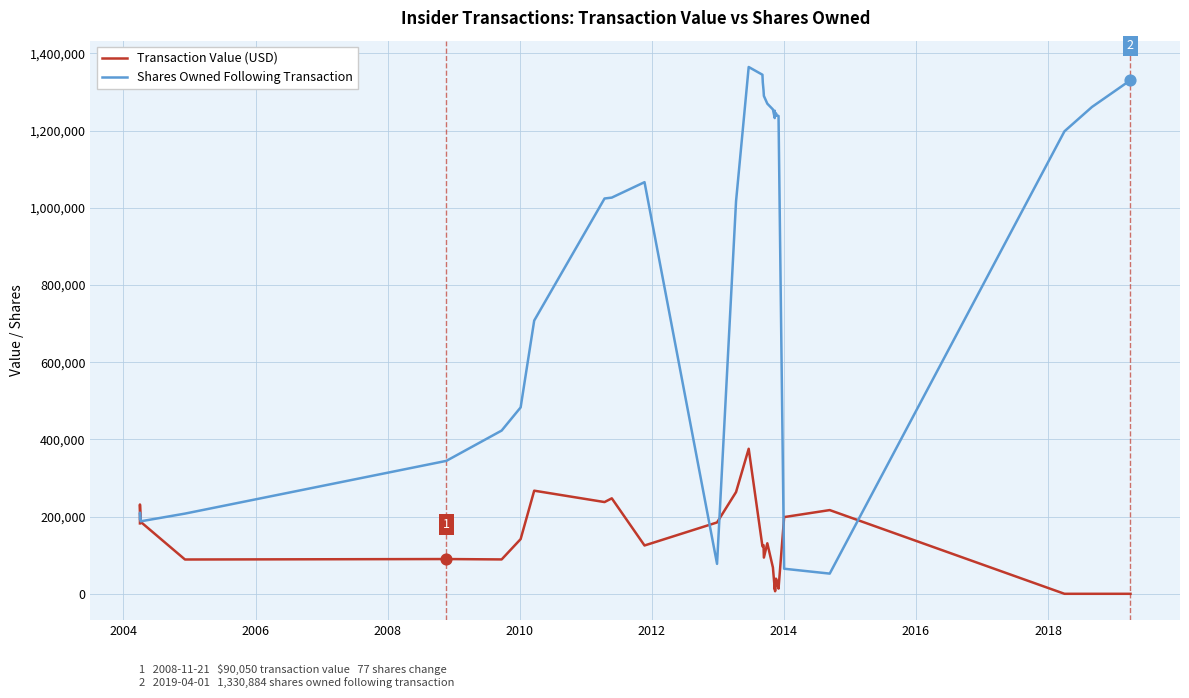

Which series has the largest Y range (max minus min)?

Shares Owned Following Transaction